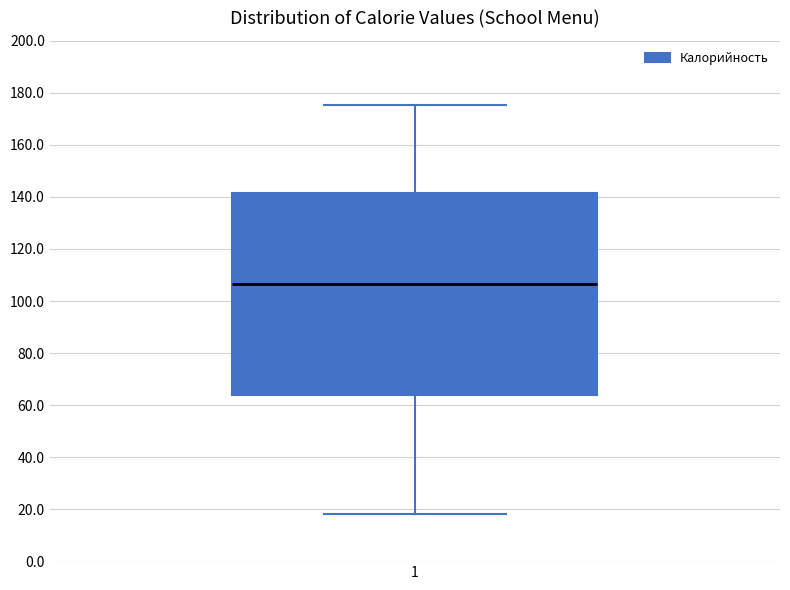

Where is the lower edge of the box at x = 1 on the y-axis? The values are not printed on the chart, so give them approximately, as read against the axis.

64